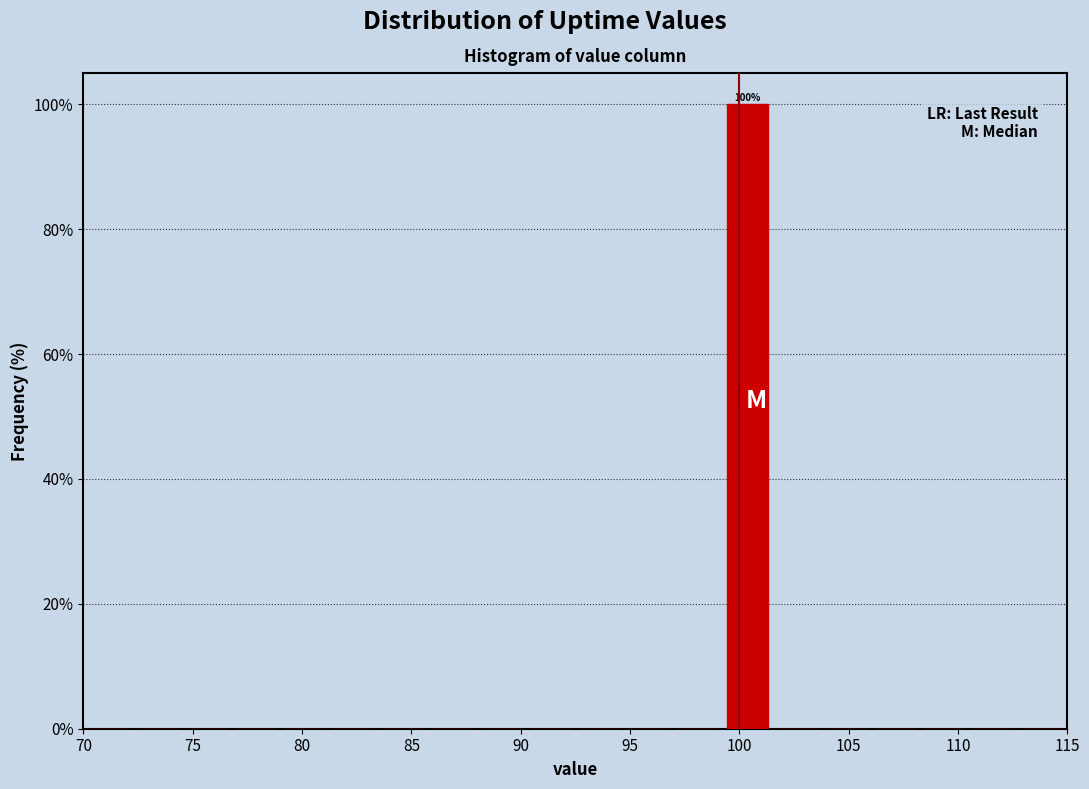

Over which range of the x-axis is the bar tallest?

99.25 to 101.50